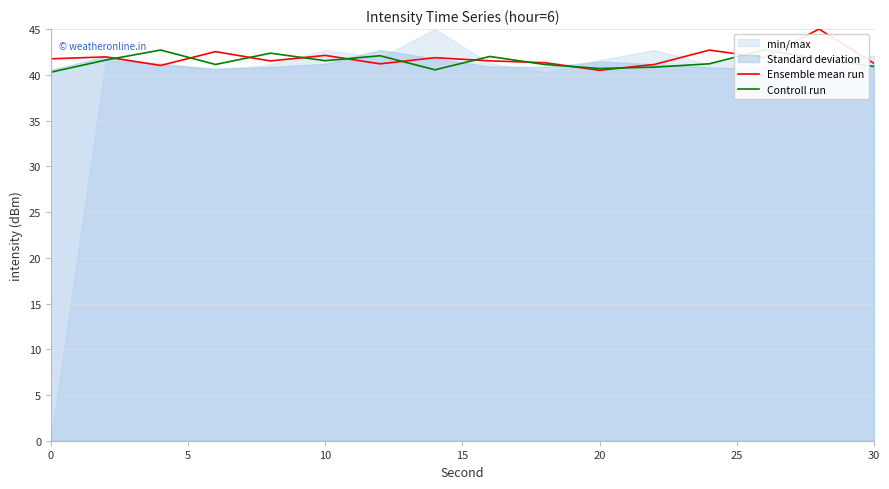

What is the sum of all Ensemble mean run values?

669.3